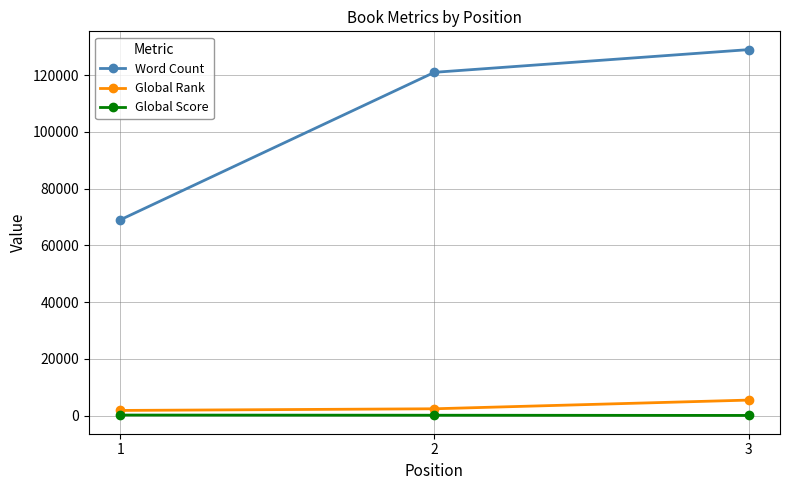

Rank the categories by Word Count value from lowest to highest.

1, 2, 3